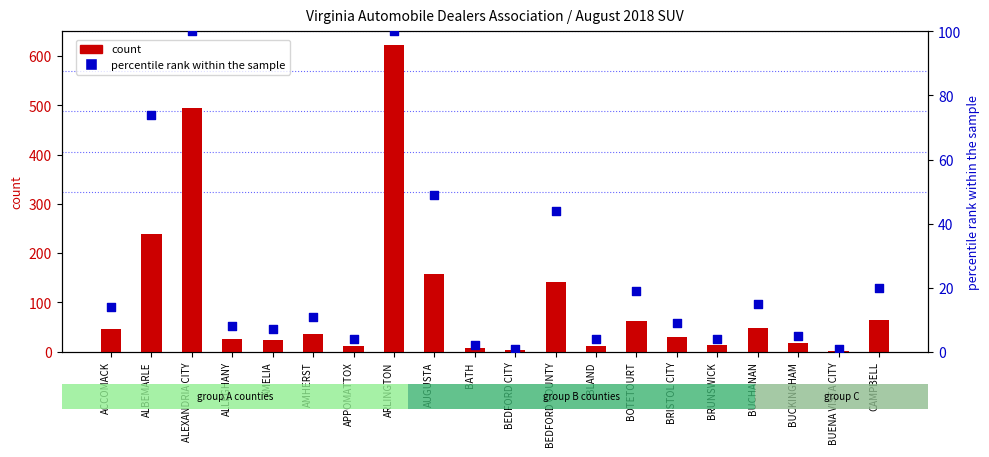

Which series has the largest total across all categories?

count